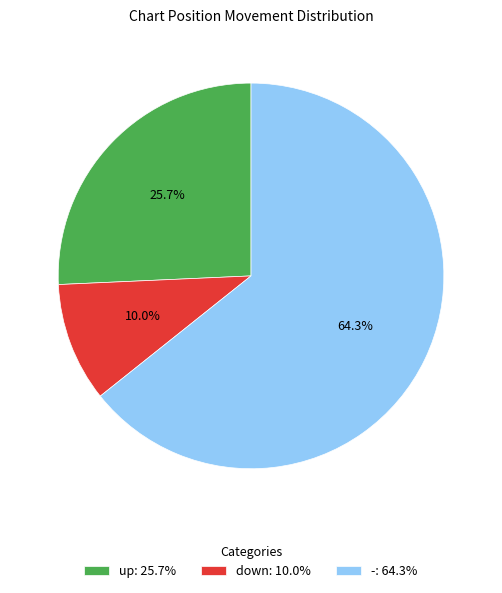

Which has a higher value, down: 10.0% or -: 64.3%?

-: 64.3%